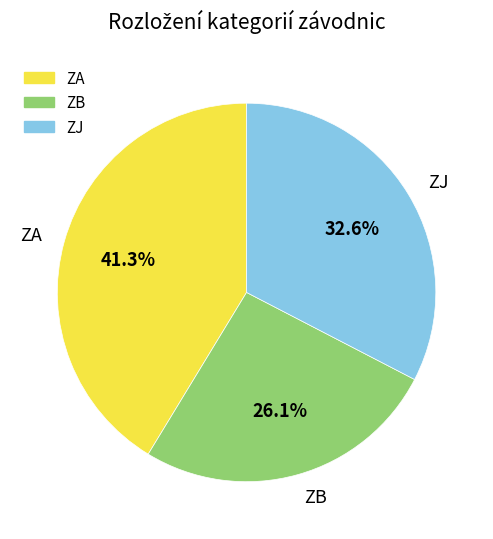

To the nearest percent, what is the difference between the largest and smallest slice percentages?

15%